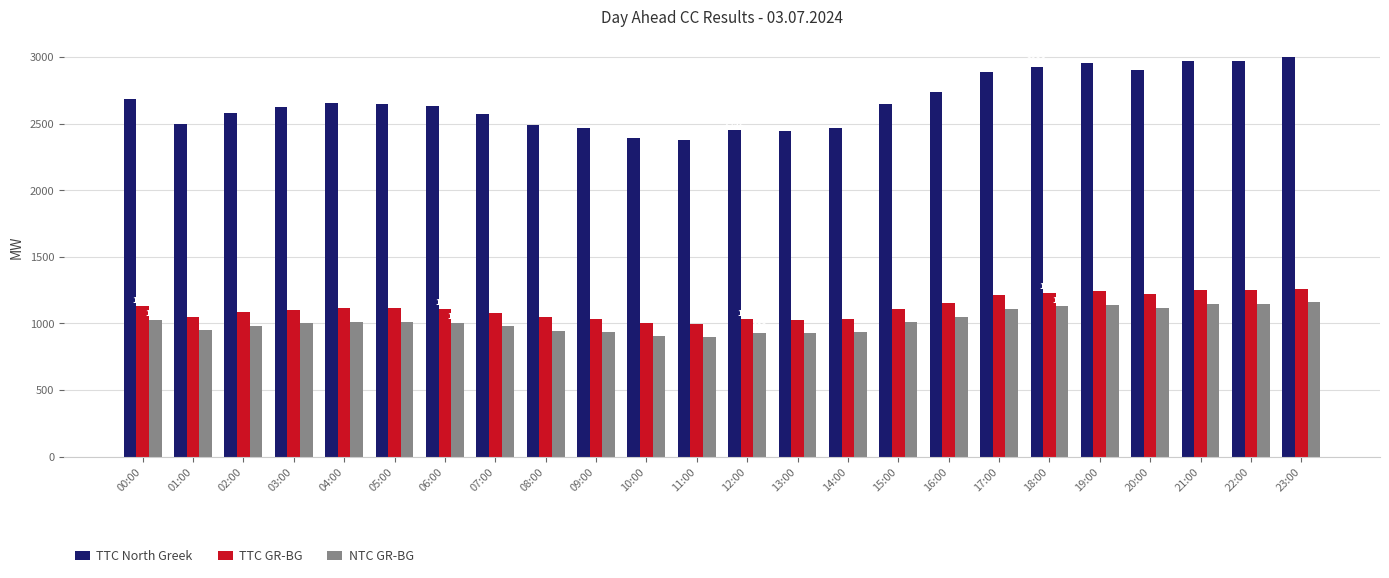

What is the label of the 23rd bar from the left?

22:00